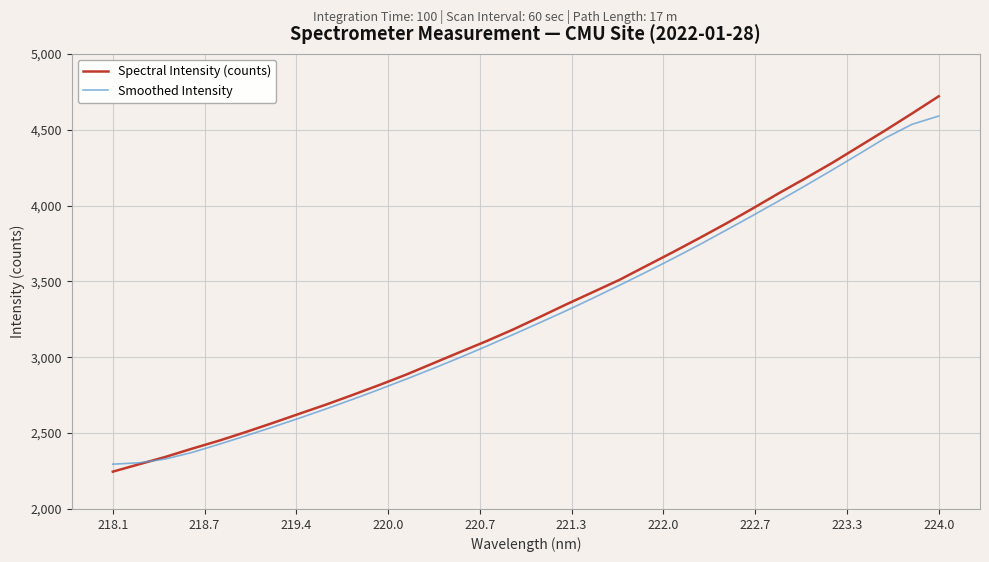

Rank the series by their maximum value, from highest to lowest.

Spectral Intensity (counts), Smoothed Intensity